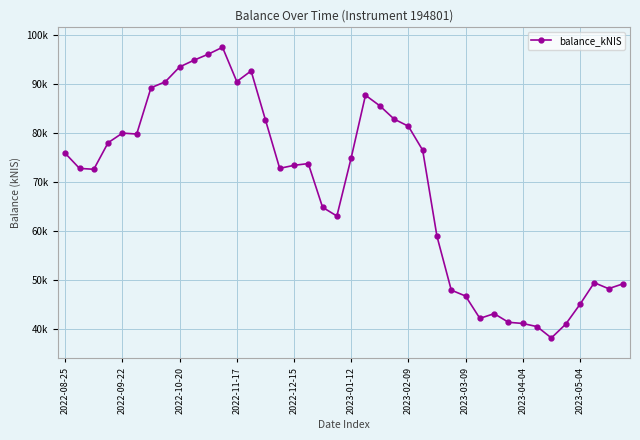

What is the greatest value displayed?

97431.8